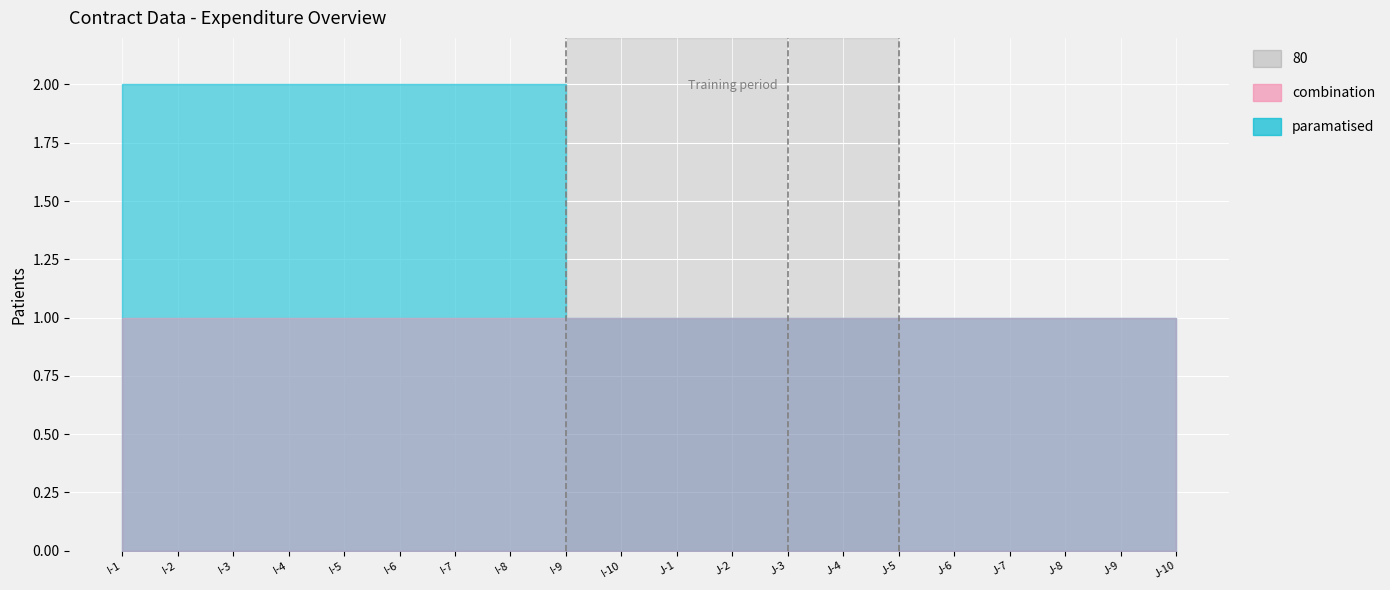

Reading right to left, transcribe all the data shown in this chart.

combination: J-10=1	J-9=1	J-8=1	J-7=1	J-6=1	J-5=1	J-4=1	J-3=1	J-2=1	J-1=1	I-10=1	I-9=1	I-8=1	I-7=1	I-6=1	I-5=1	I-4=1	I-3=1	I-2=1	I-1=1
paramatised: J-10=1	J-9=1	J-8=1	J-7=1	J-6=1	J-5=1	J-4=1	J-3=1	J-2=1	J-1=1	I-10=1	I-9=1	I-8=2	I-7=2	I-6=2	I-5=2	I-4=2	I-3=2	I-2=2	I-1=2